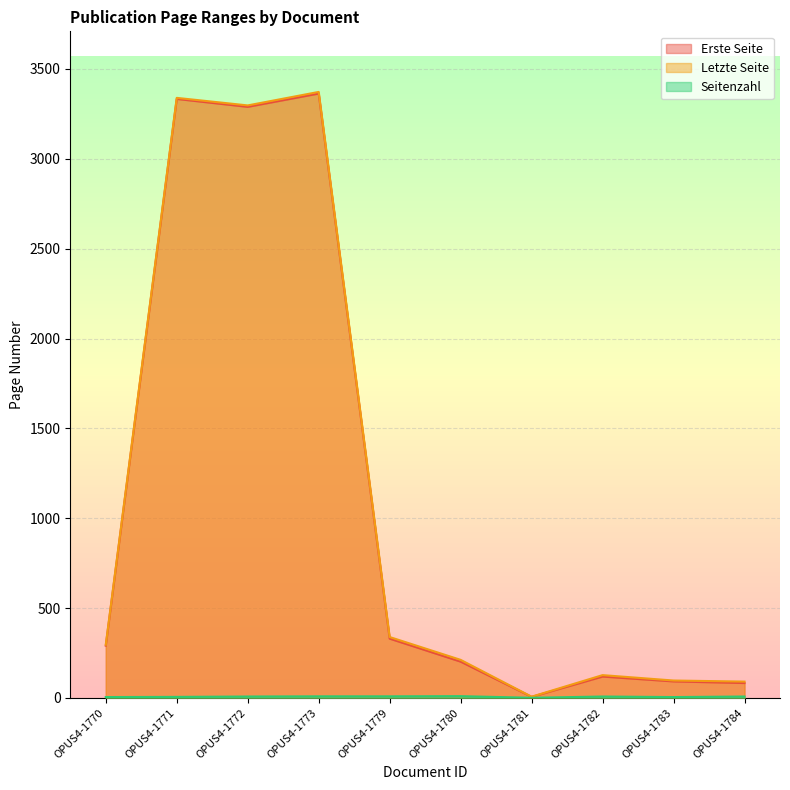

Which series changed the most between OPUS4-1780 and OPUS4-1782?

Letzte Seite